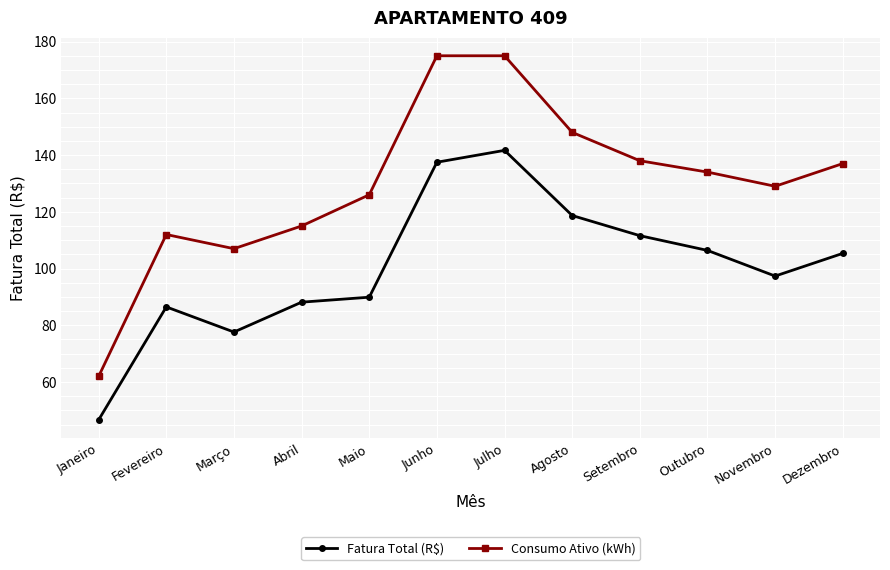

What is the average value of the Fatura Total (R$) series?

100.6